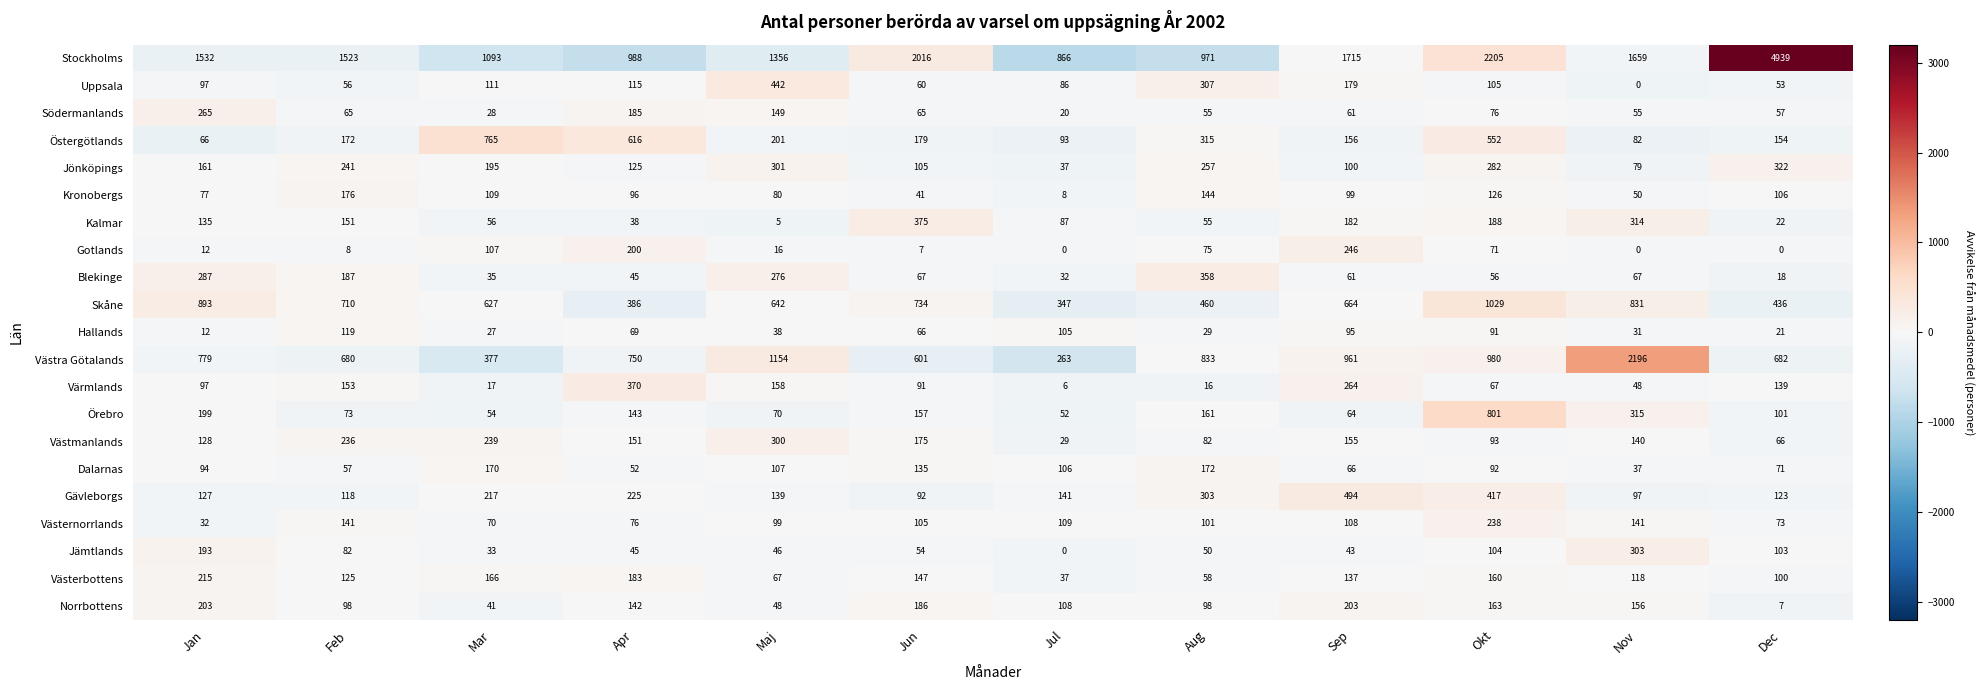

How many values in the Västmanlands series are below 151?

6